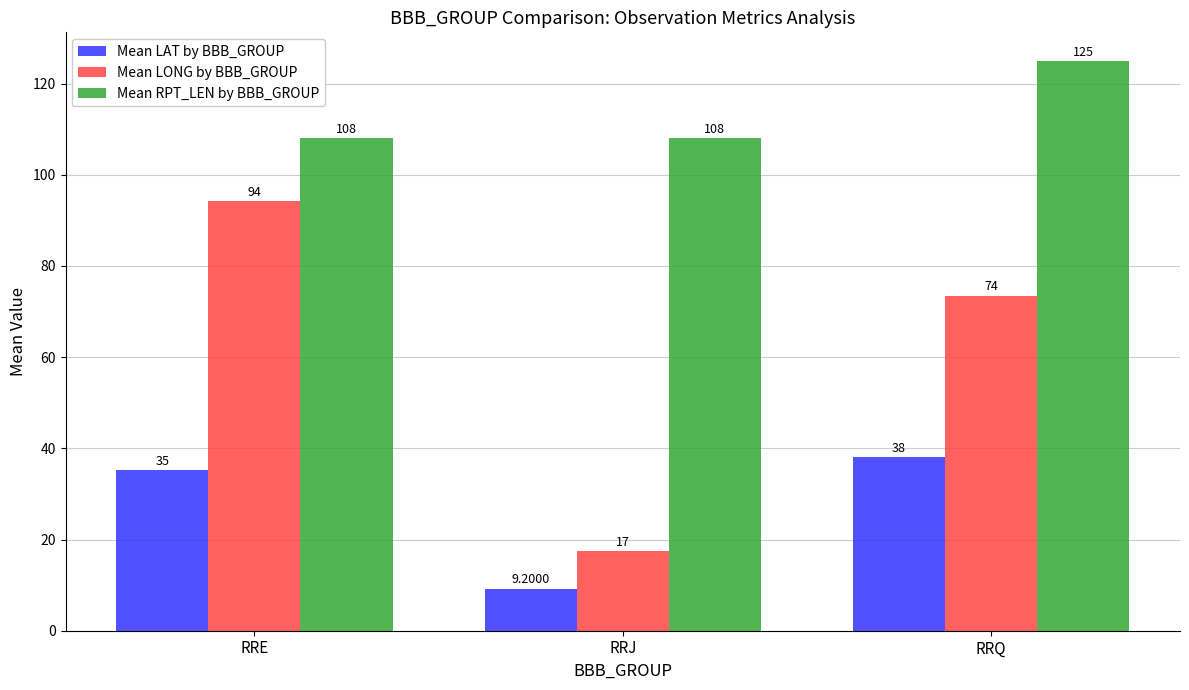

Count the number of categories in the chart.

3